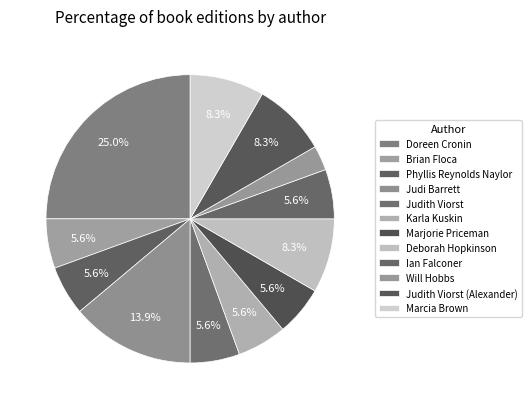

Count the number of slices in the pie.

12